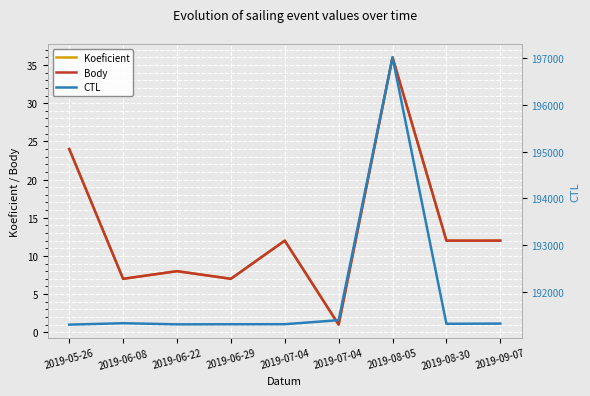

Reading left to right, list all the values displayed in this chart.

Koeficient: 24	7	8	7	12	1	36	12	12
Body: 24	7	8	7	12	1	36	12	12
CTL: 191304	191334	191310	191312	191313	191399	197012	191322	191326